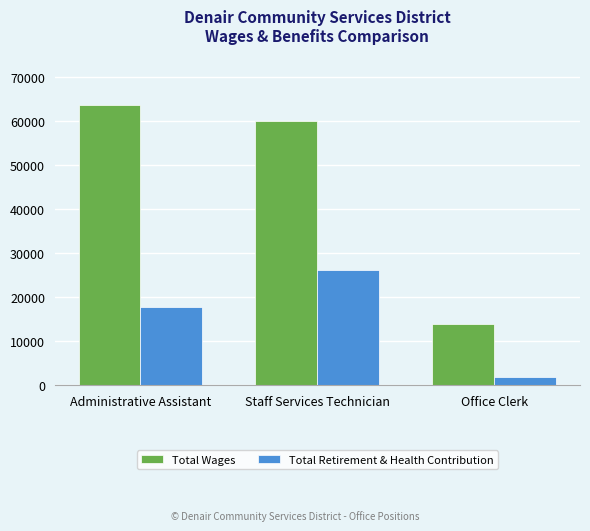

What position from the left is Staff Services Technician?

2